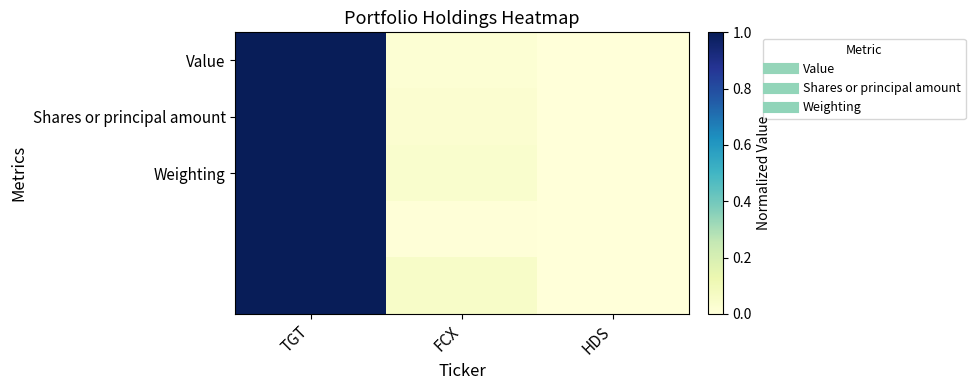

What is the total value across all series at FCX?

0.1